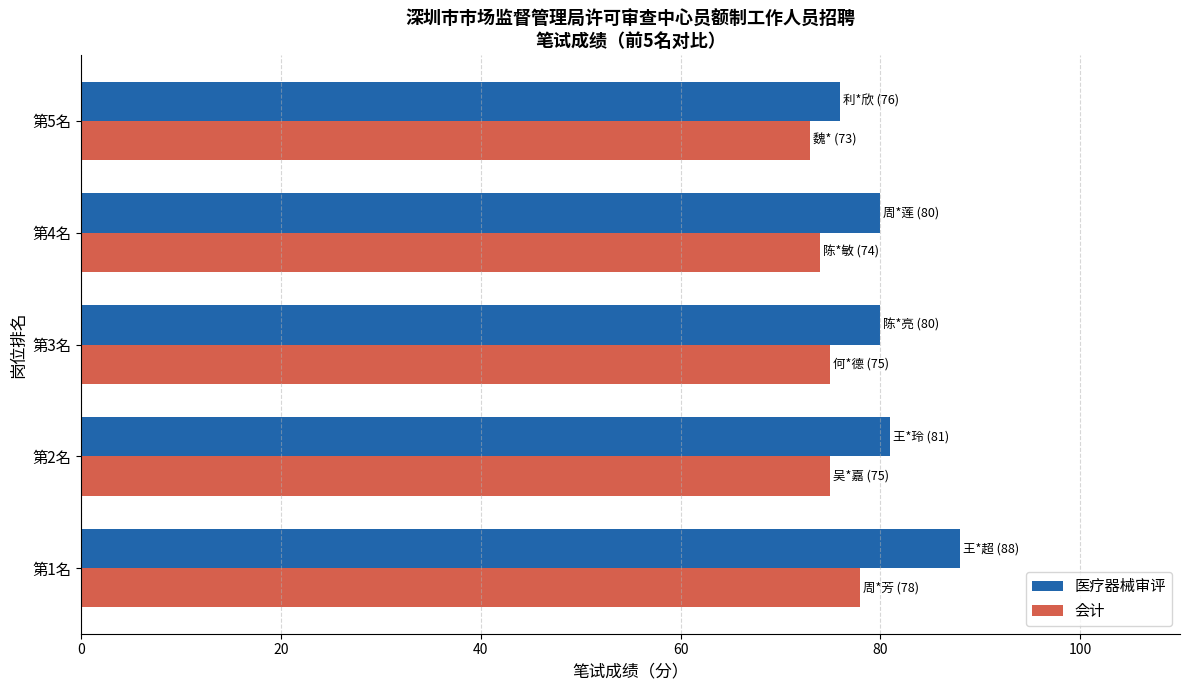

What is the minimum value for 会计?

73